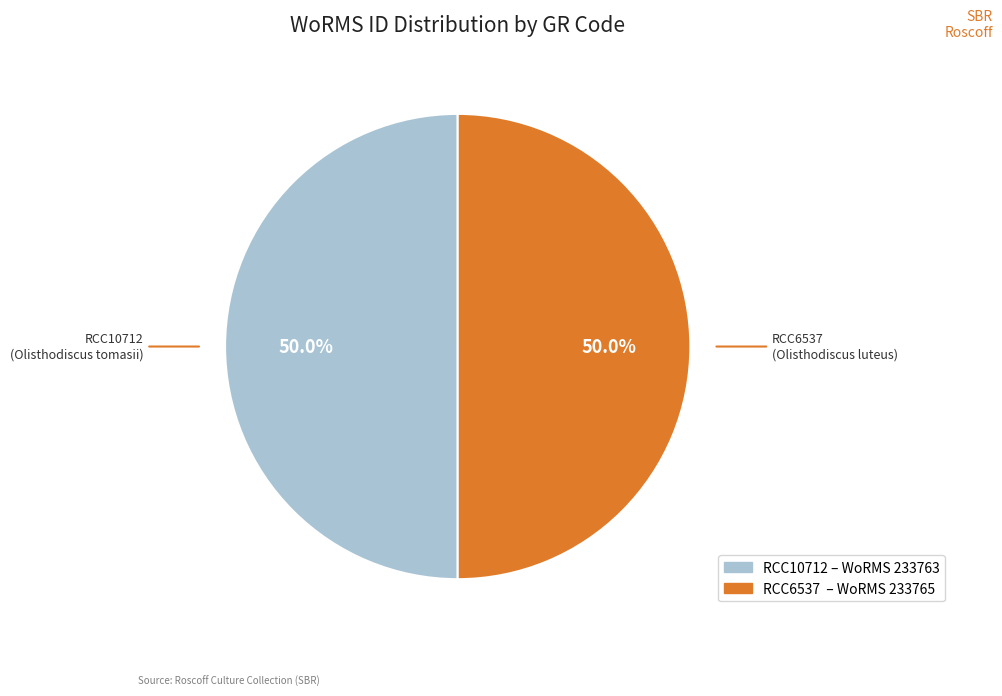

What portion of the pie excludes RCC6537?

50.0%